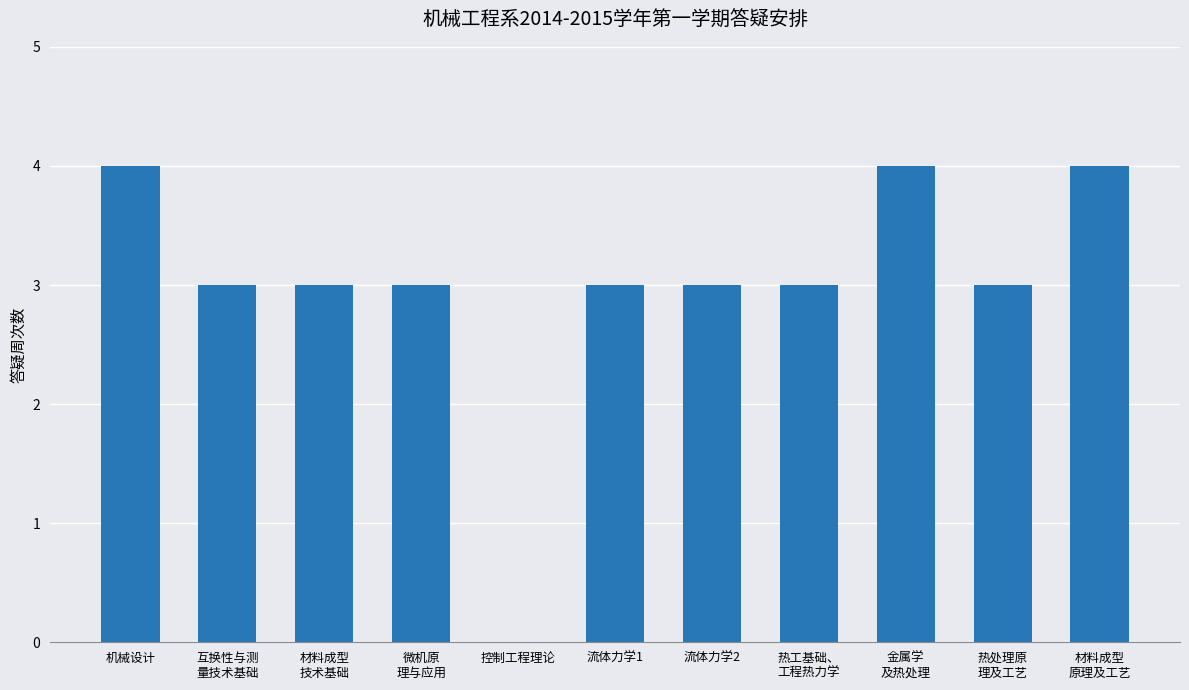

The value at 互换性与测
量技术基础 is 3. True or false?

True